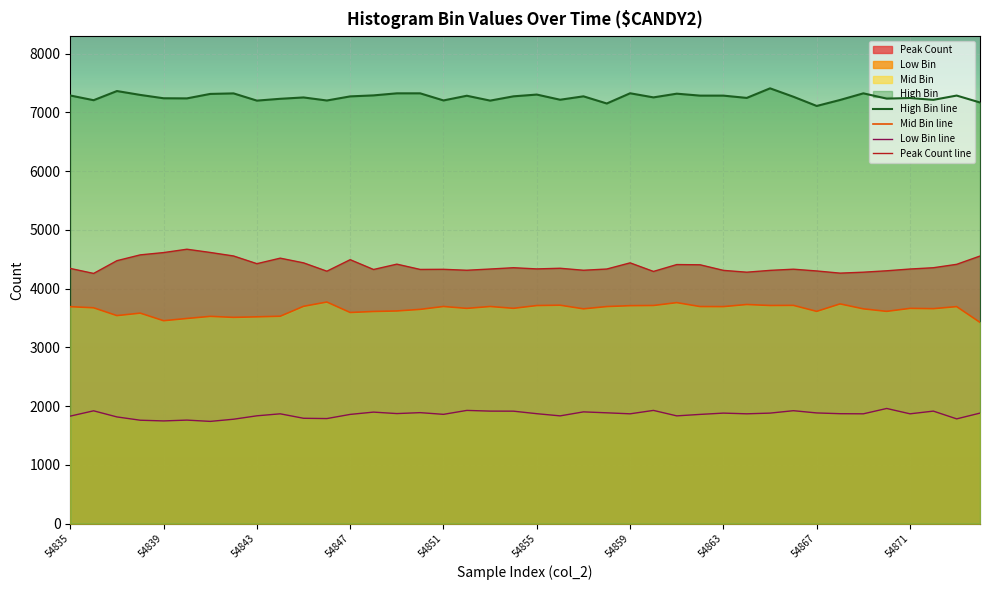

The Low Bin line series shows 2823 at 54835. True or false?

False